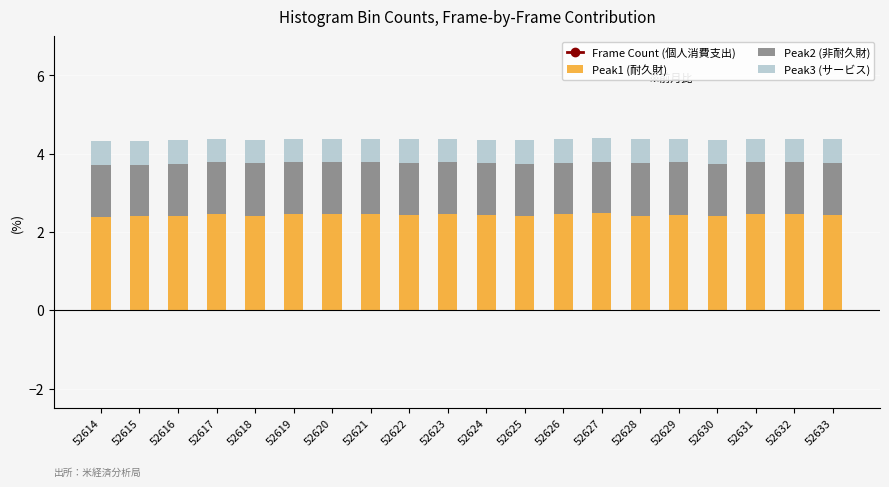

True or false: Peak2 (非耐久財) has a value of 1.3 at 52624.

True